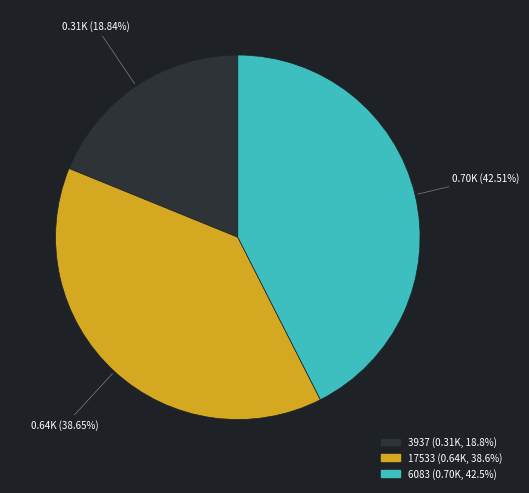

True or false: 3937 accounts for 19% of the total.

True